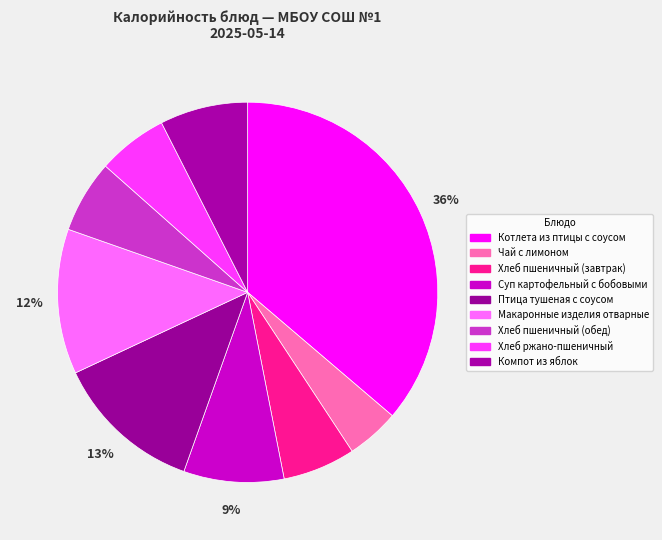

What is the change in value from Хлеб пшеничный (завтрак) to Компот из яблок?

+17.8